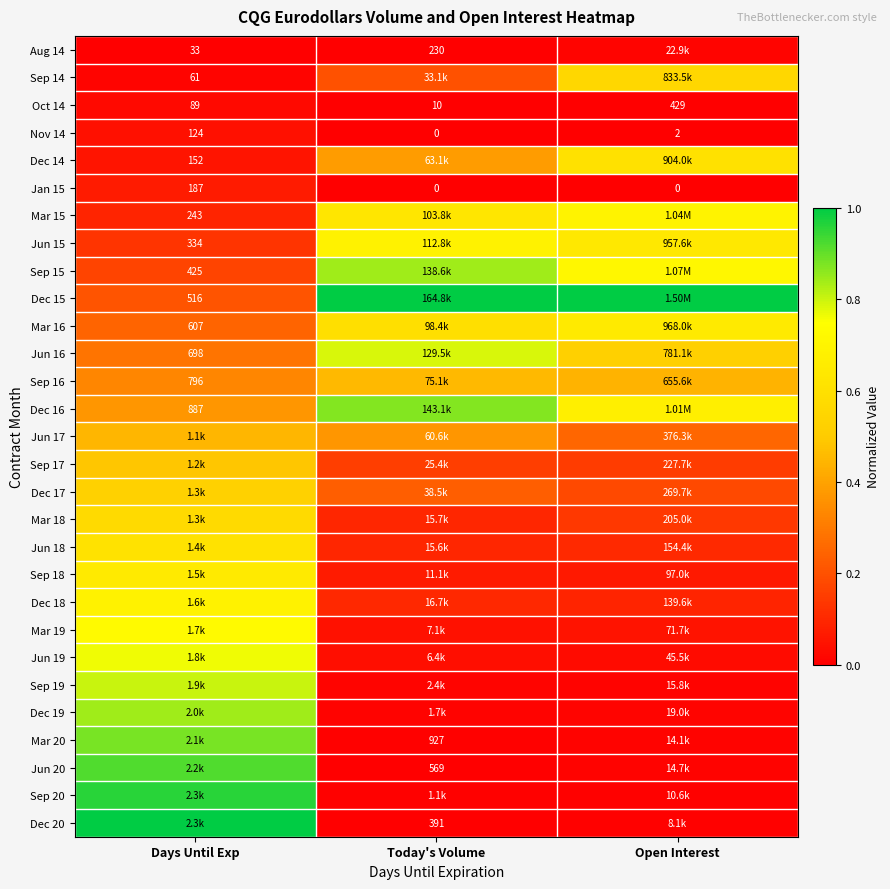

Count the number of data series in this chart.

29